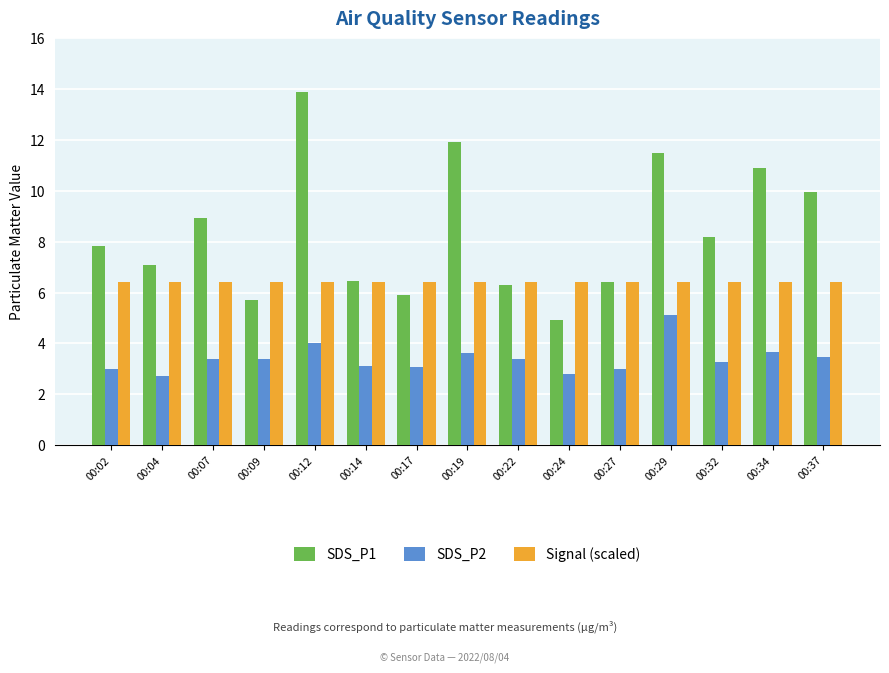

At which label does SDS_P1 reach its peak?

00:12